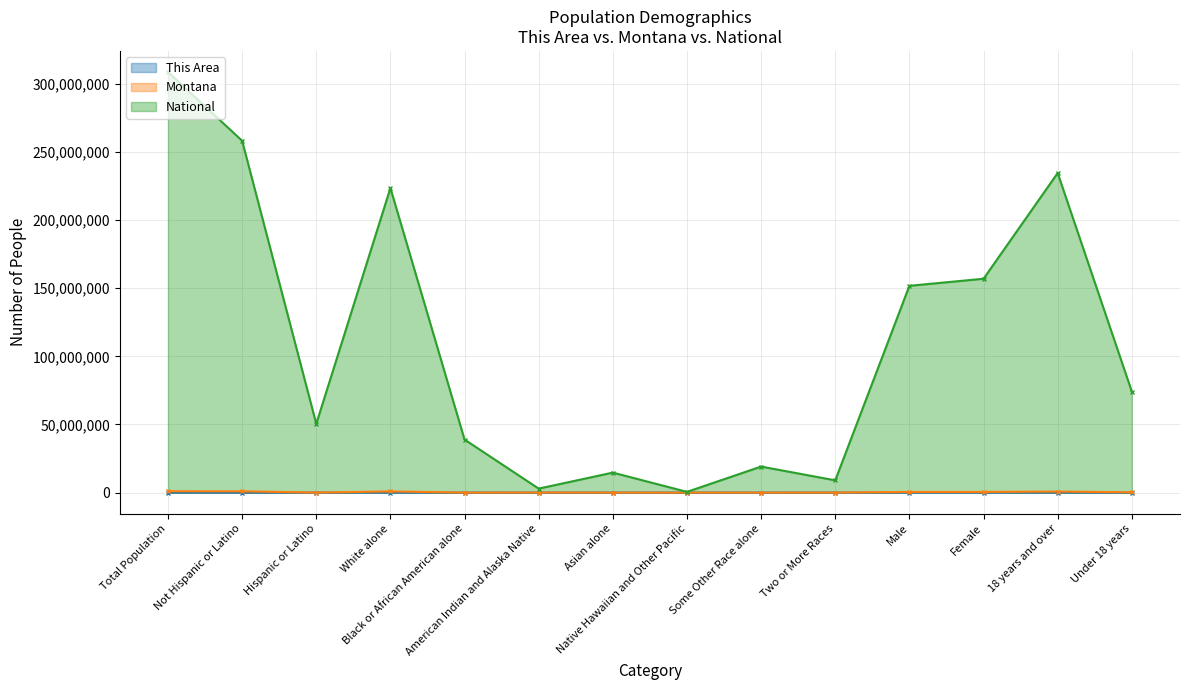

True or false: Montana and This Area cross at least once.

False